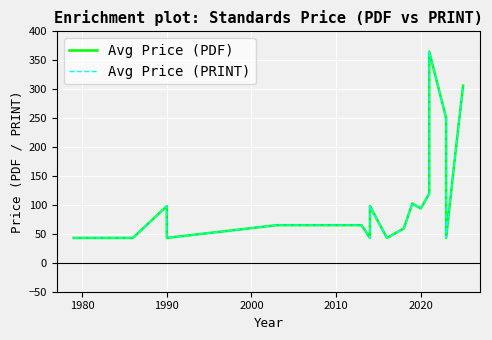

At how many categories does at least one series exceed 245?

3